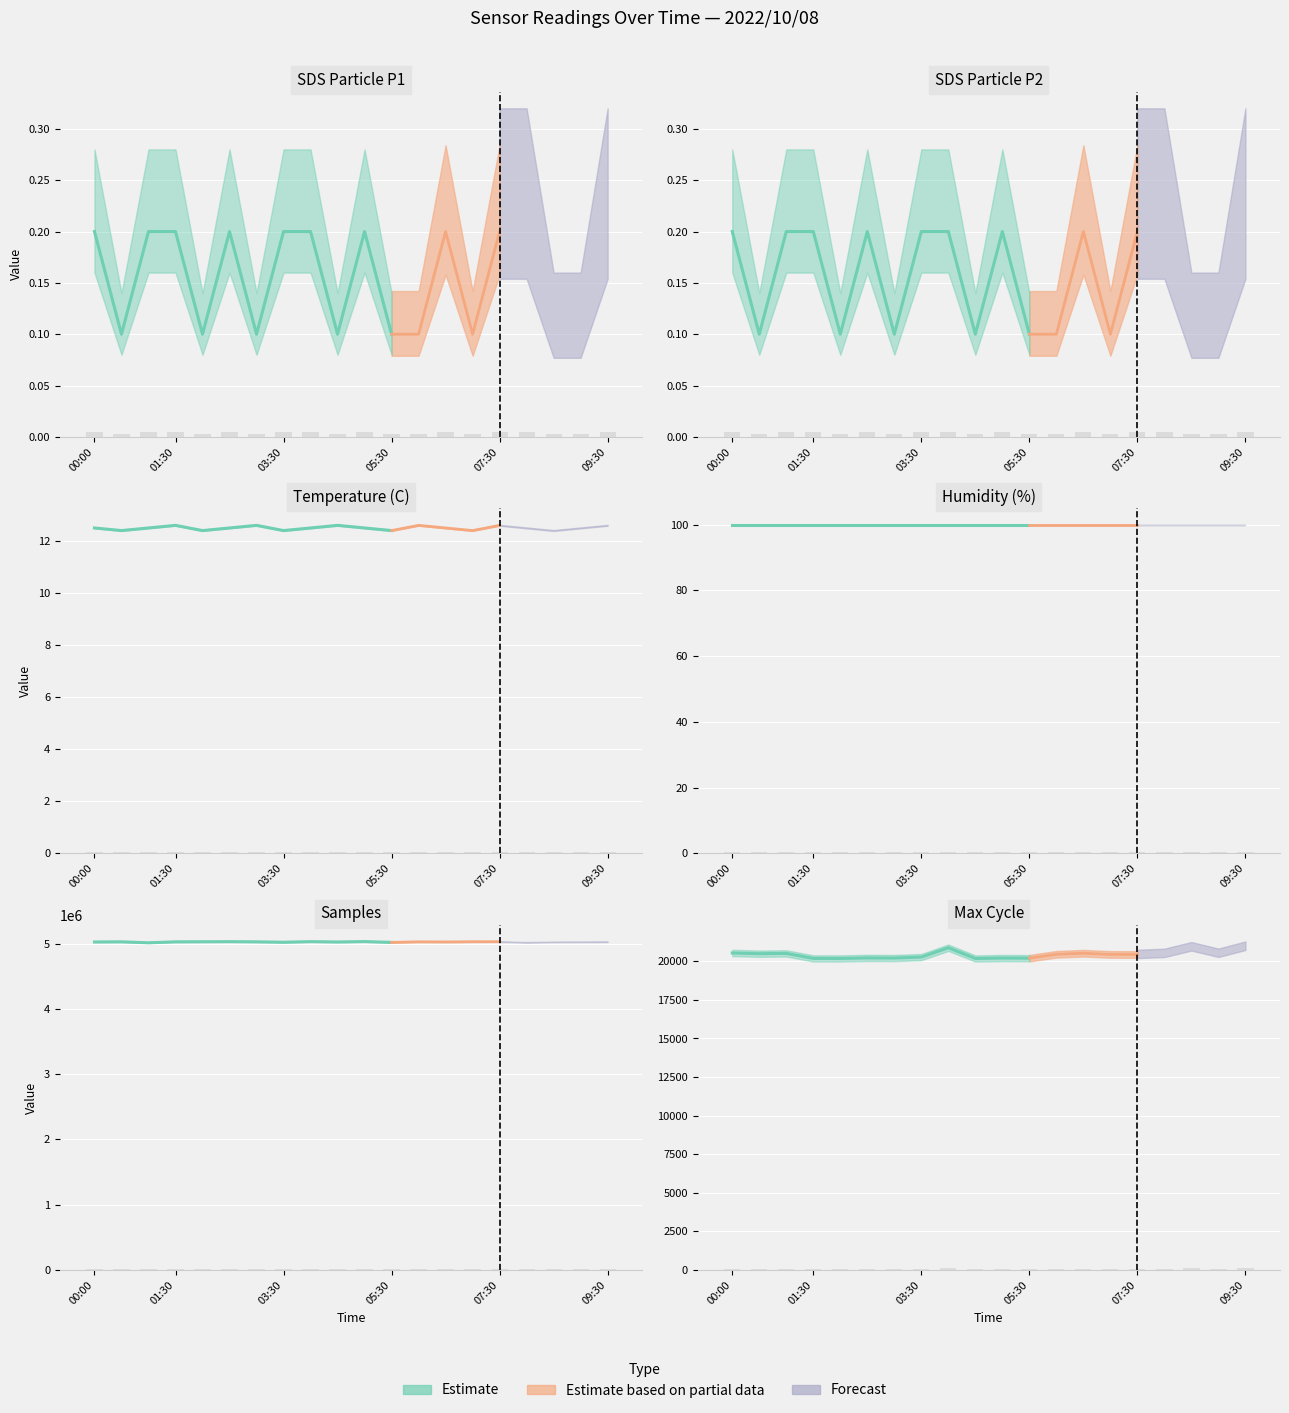

How many values are below 20219?

6